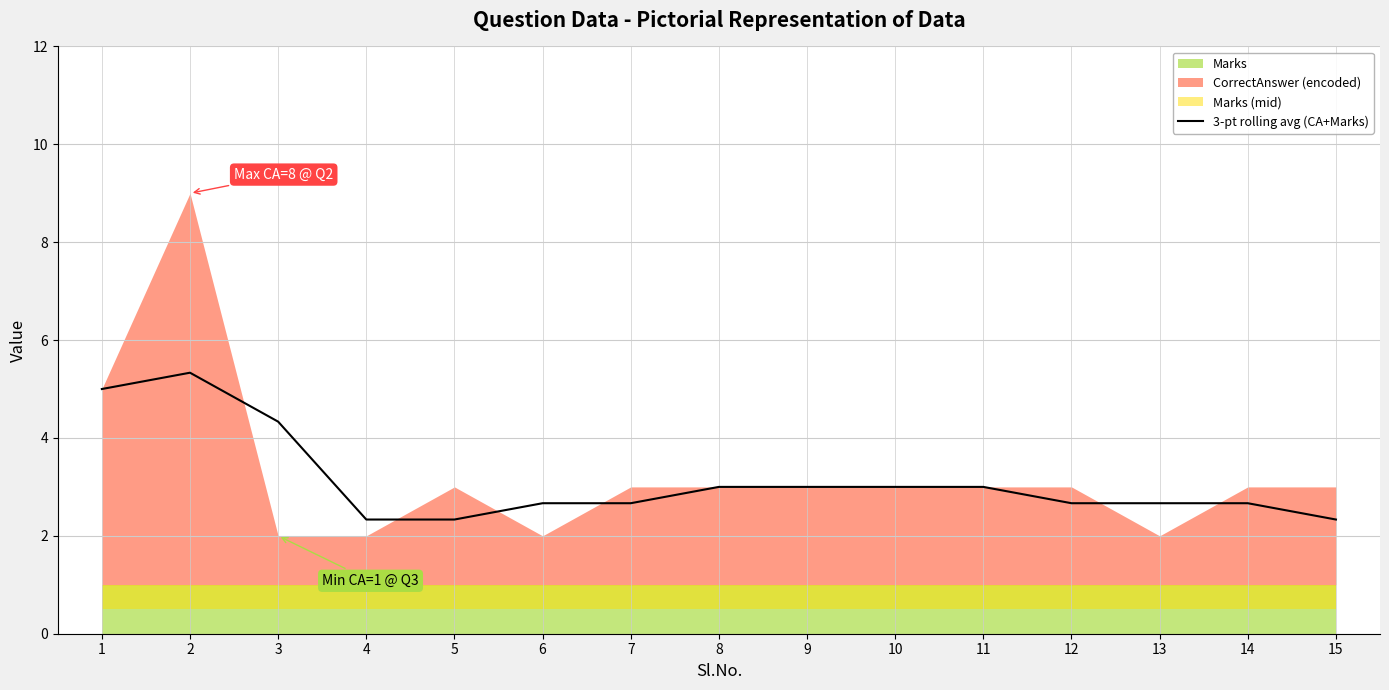

What is the difference between the maximum and minimum values?

3.0